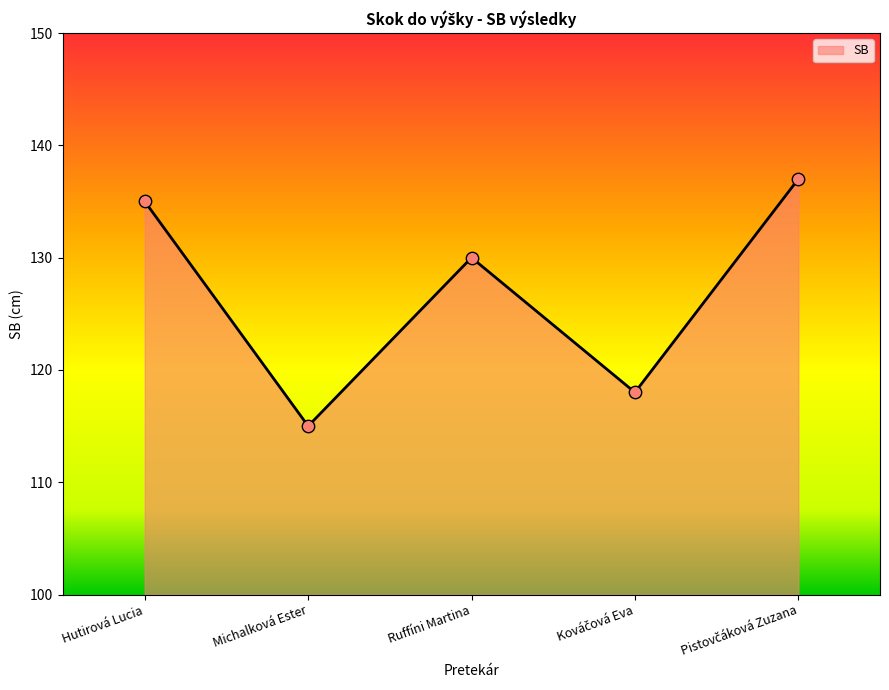

Between Michalková Ester and Ruffíni Martina, which is larger?

Ruffíni Martina